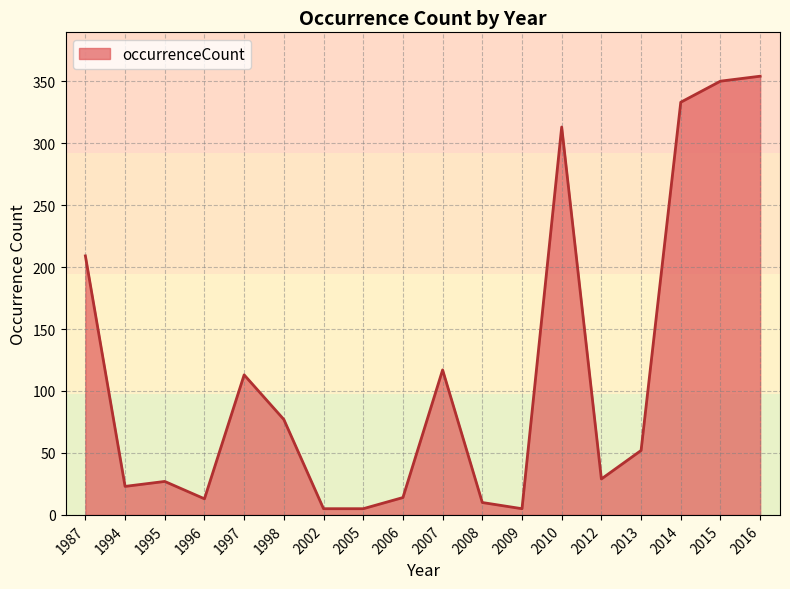

What is the change in value from 2006 to 2015?

+336